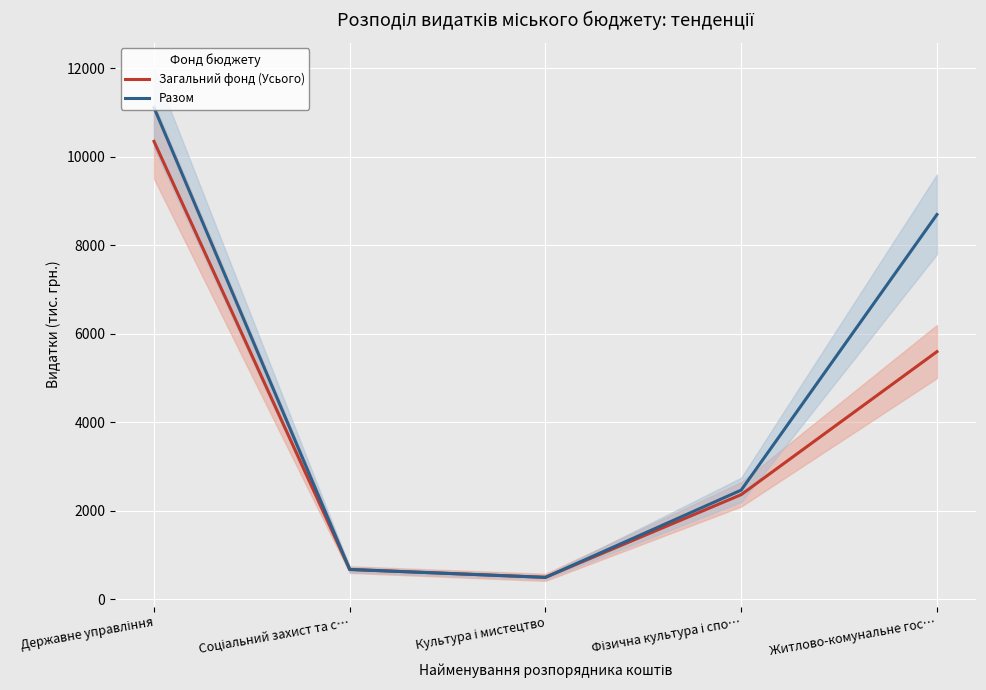

Is the value of Загальний фонд (Усього) at Житлово-комунальне гос… greater than the value of Разом at Фізична культура і спо…?

Yes